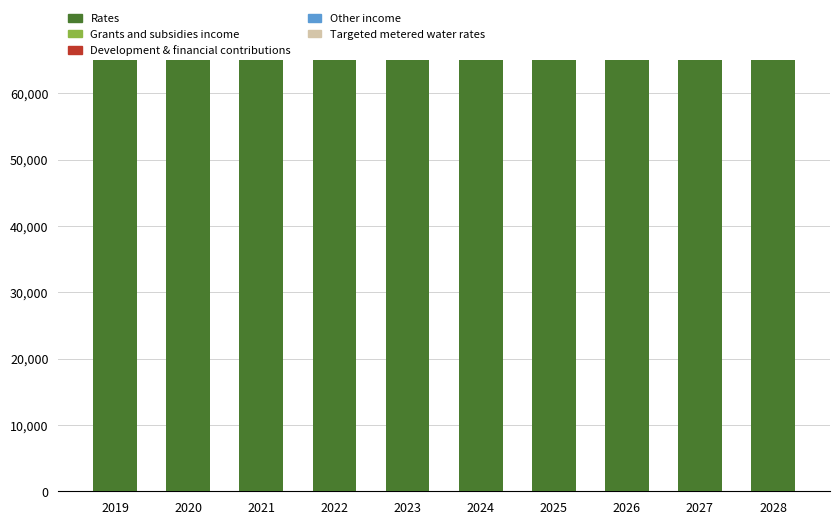

At which label does Other income reach its peak?

2028